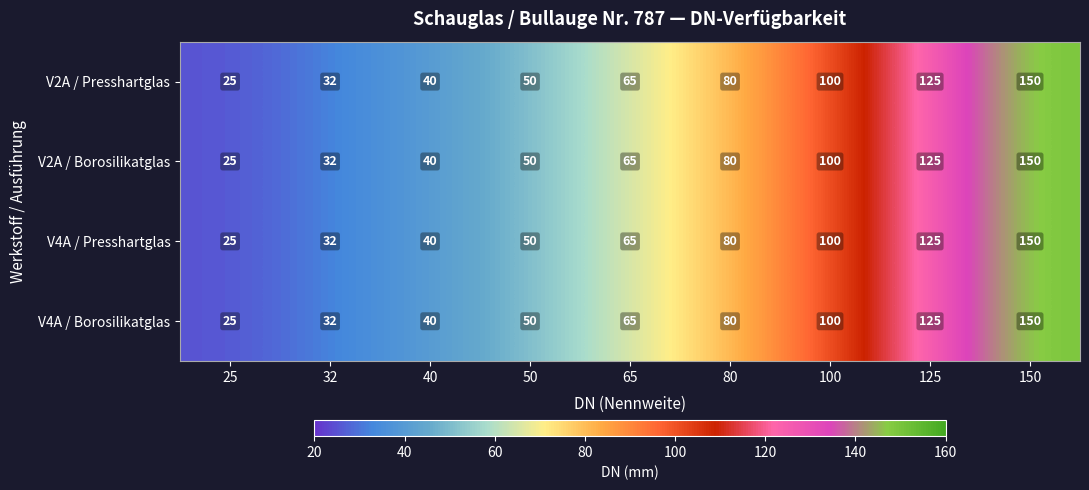

What is the sum of all V4A / Presshartglas values?

667